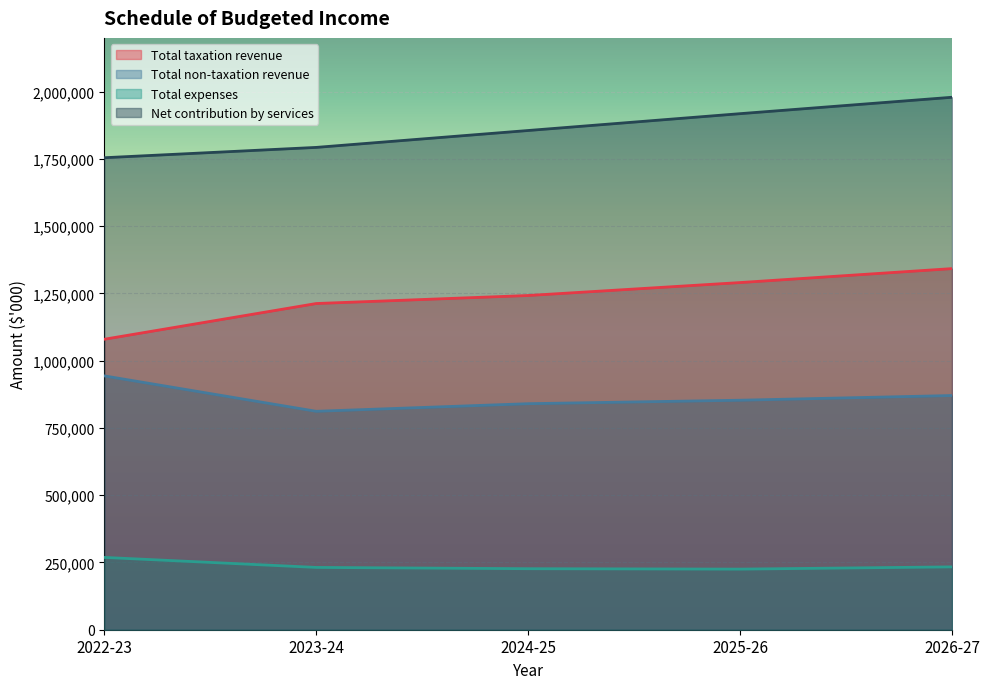

Which has a higher value, 2026-27 or 2022-23?

2026-27